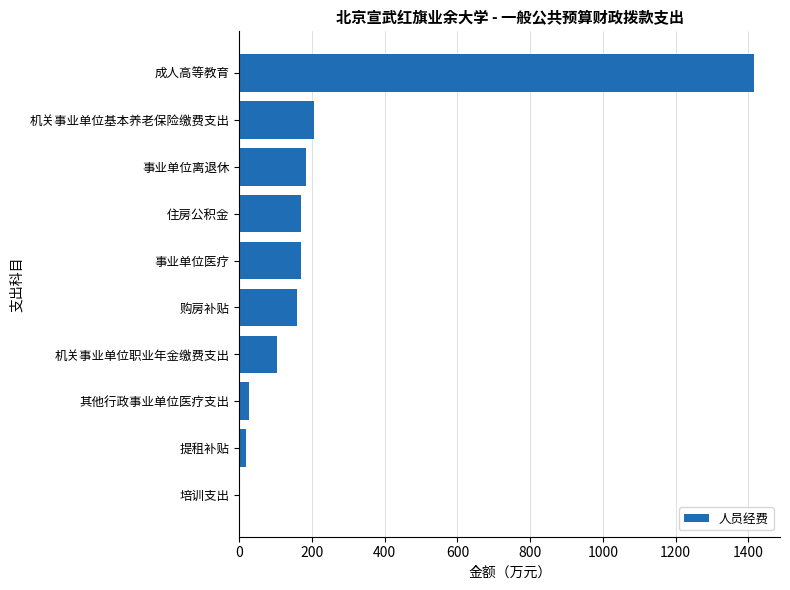

Count the number of categories in the chart.

10